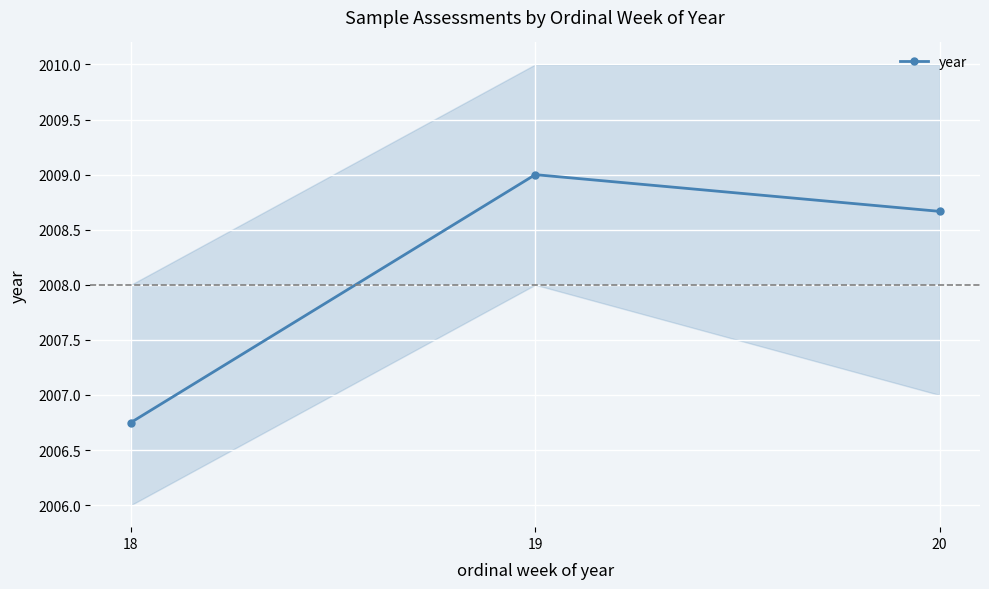

What is the maximum value for year?

2009.0